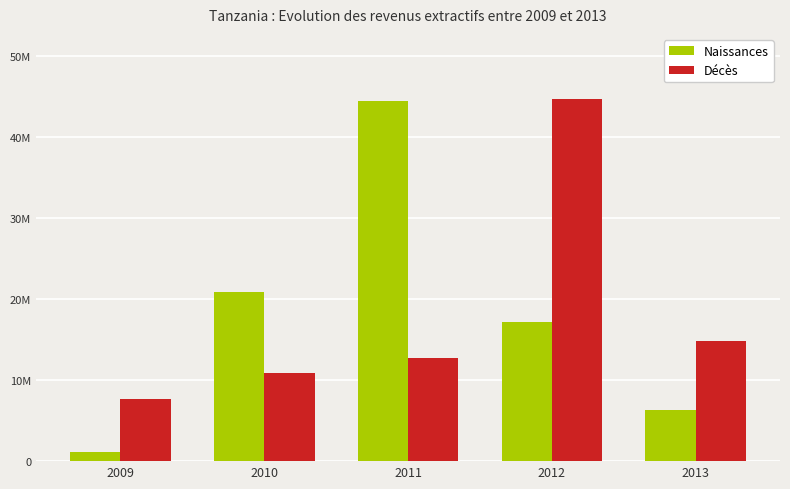

Are the bars horizontal?

No